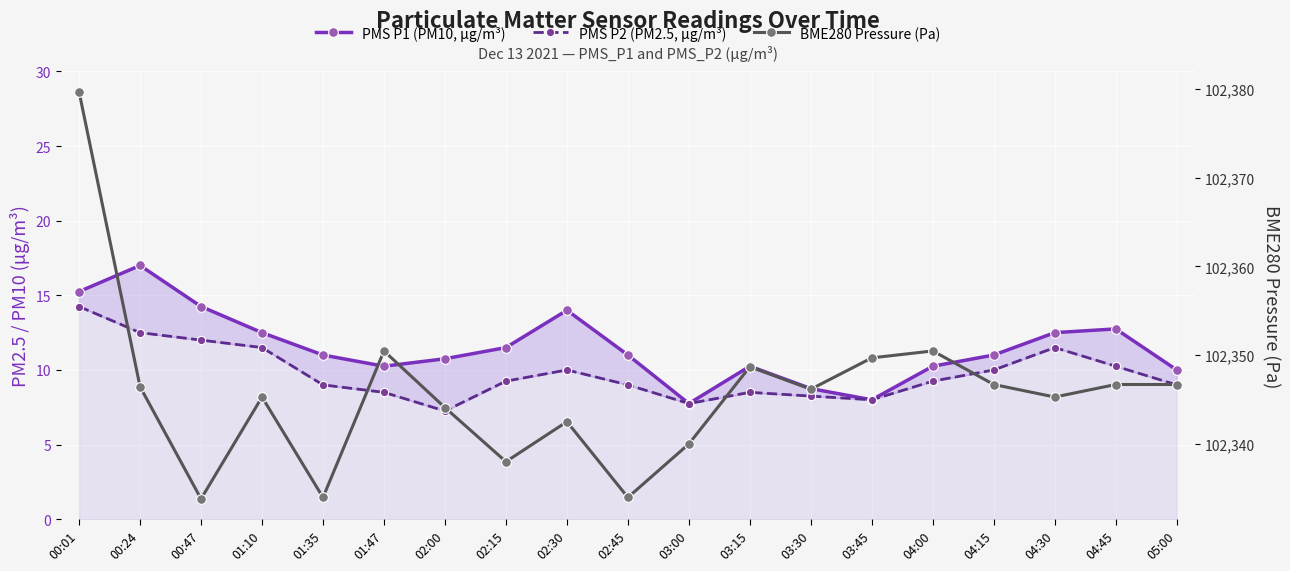

True or false: PMS P1 (PM10, µg/m³) and PMS P2 (PM2.5, µg/m³) cross at least once.

False